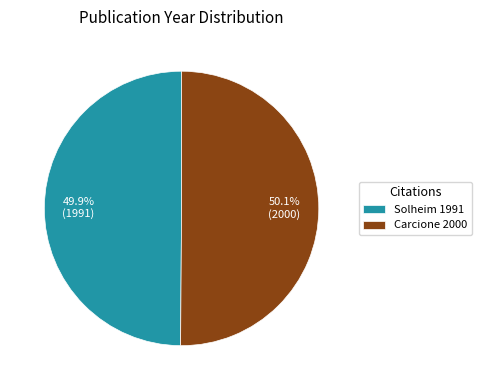

What percentage do Solheim 1991 and Carcione 2000 together represent?

100.0%